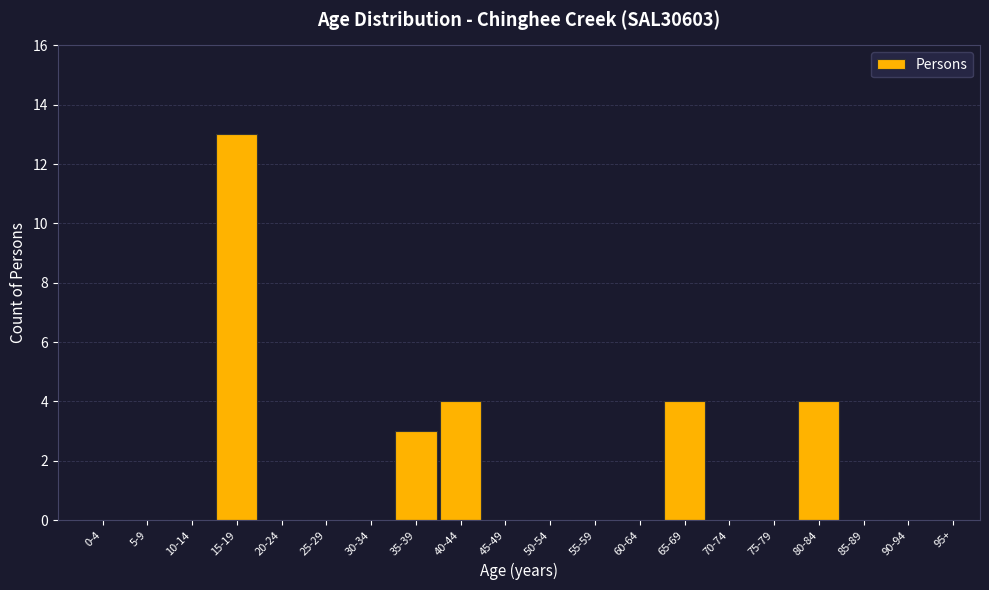

Reading right to left, transcribe all the data shown in this chart.

95+=0	90-94=0	85-89=0	80-84=4	75-79=0	70-74=0	65-69=4	60-64=0	55-59=0	50-54=0	45-49=0	40-44=4	35-39=3	30-34=0	25-29=0	20-24=0	15-19=13	10-14=0	5-9=0	0-4=0